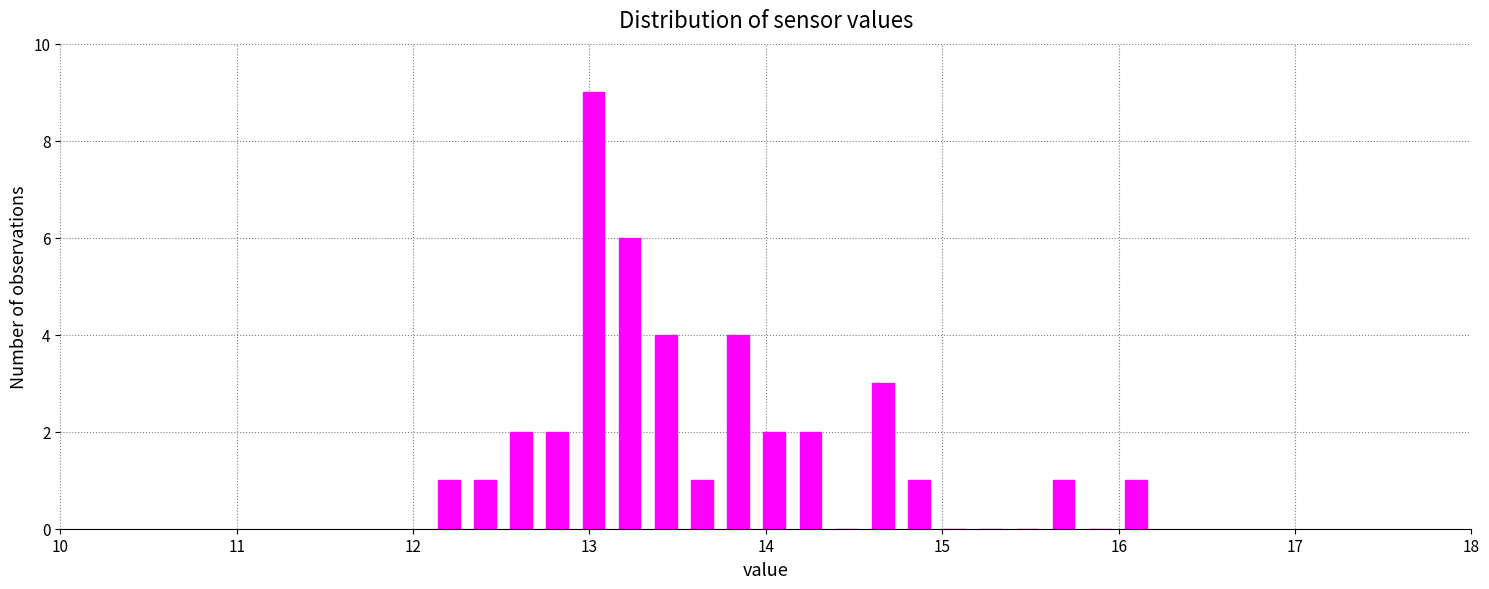

Read against the x-axis, roughly where is the centre of the tallest bar?

13.0